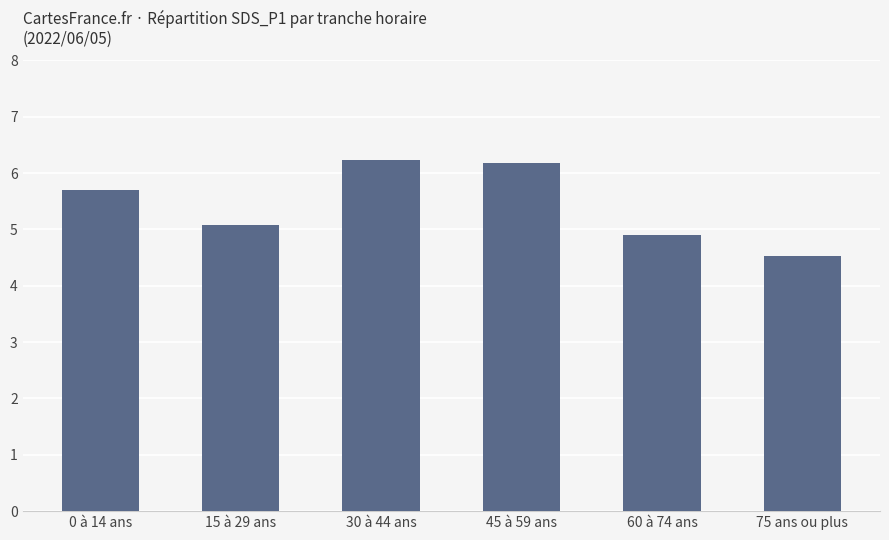

The value at 0 à 14 ans is 8.9. True or false?

False